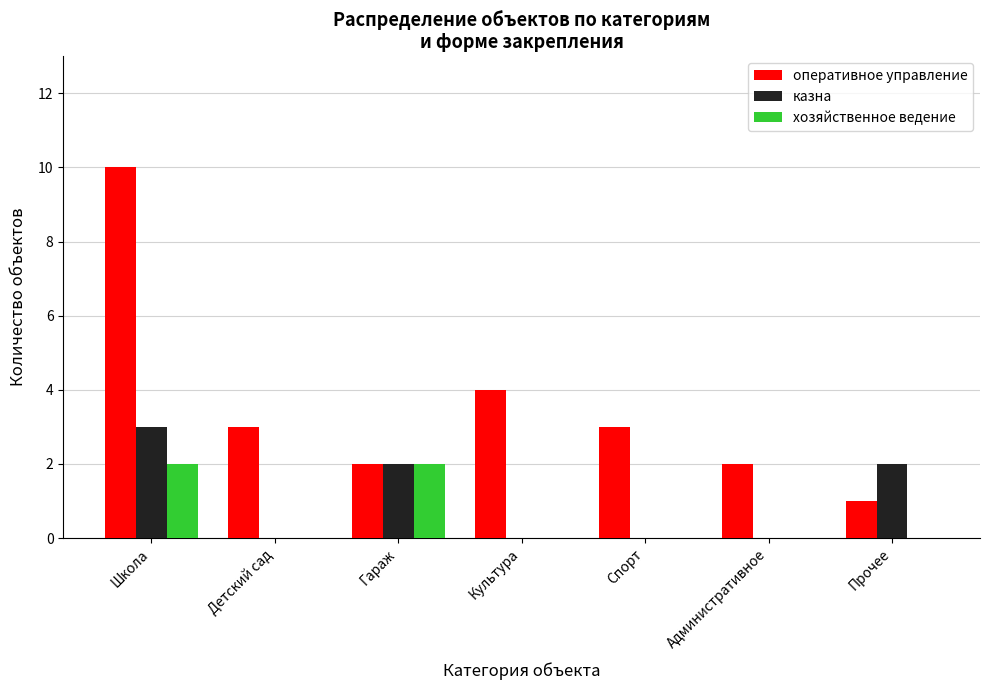

Count the number of categories in the chart.

7